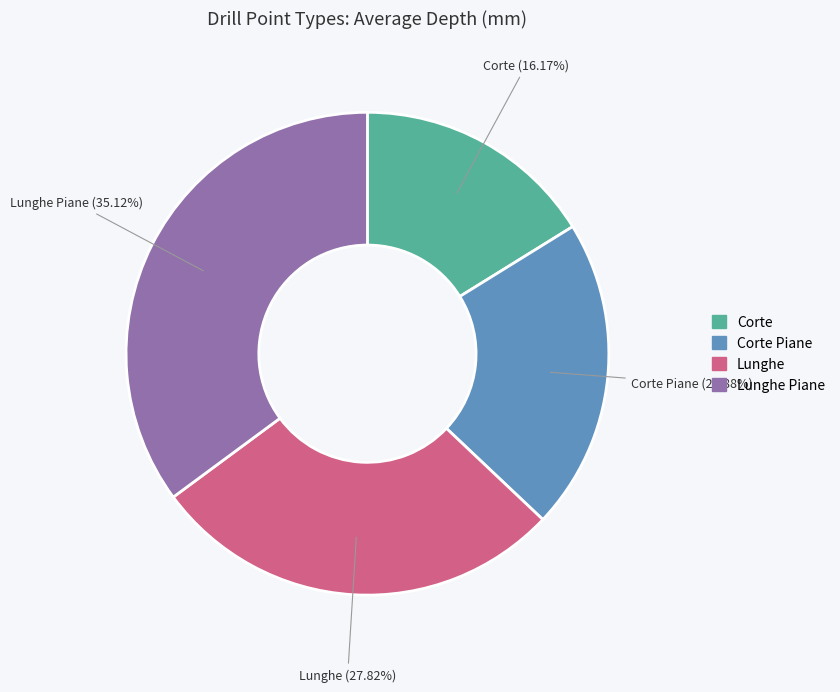

Is there a majority slice in this chart?

No